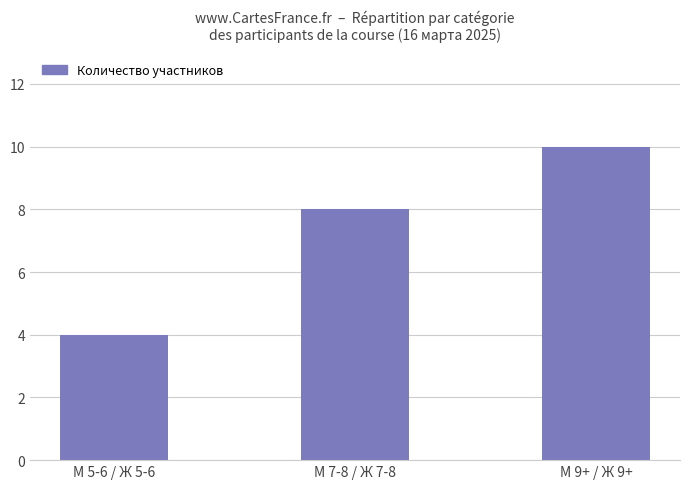

What is the sum of the values at М 7-8 / Ж 7-8 and М 5-6 / Ж 5-6?

12